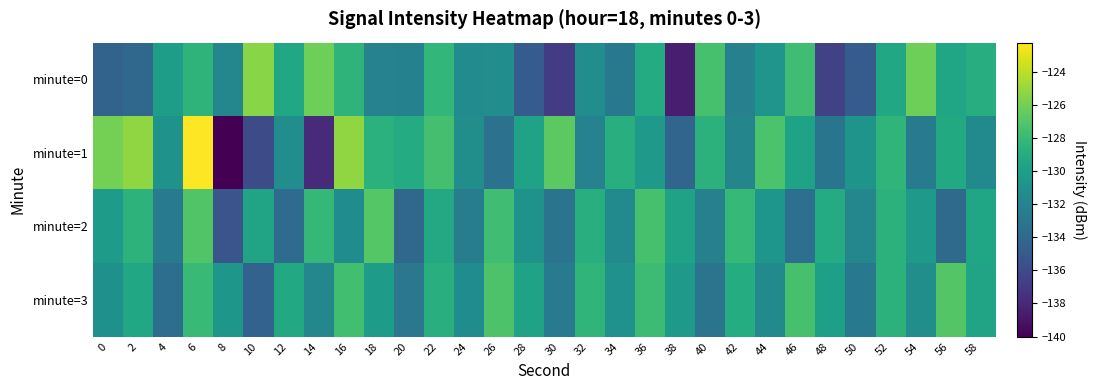

At how many categories does at least one series exceed -132?

30